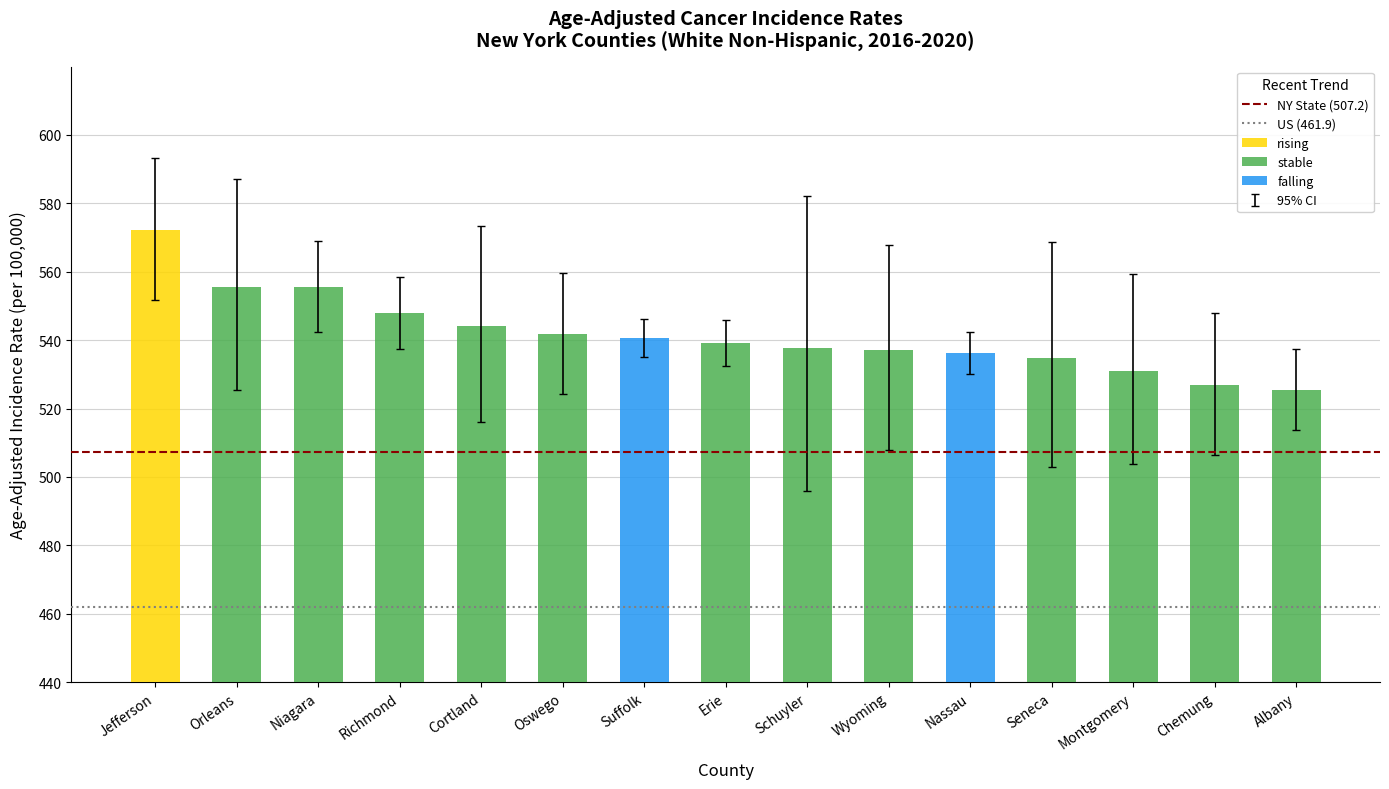

Where is NY State (507.2) nearest to the value 507?

Jefferson